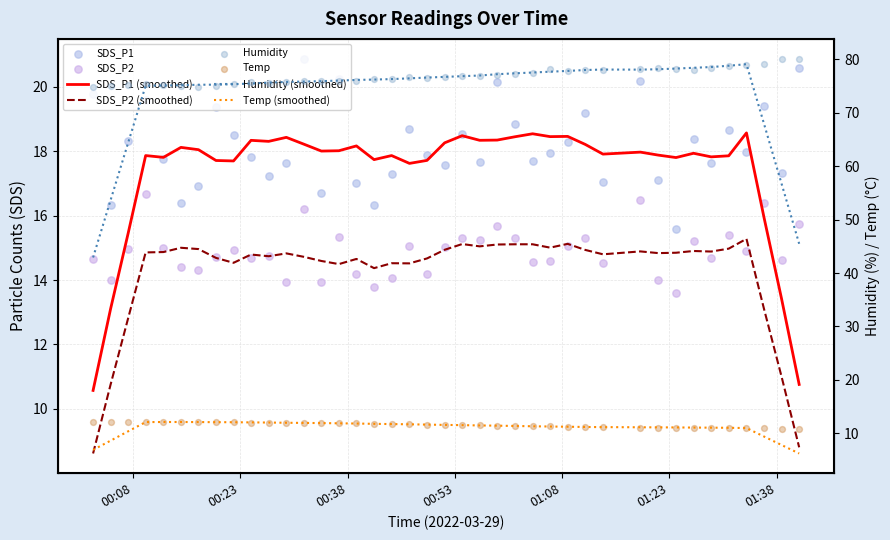

Which series reaches the minimum Y coordinate?

Temp